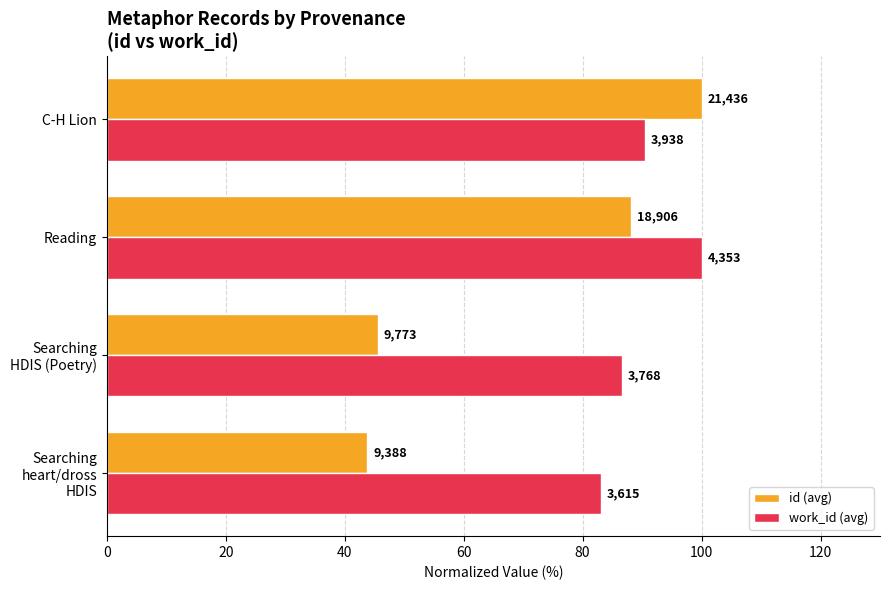

How many categories are shown in the chart?

4